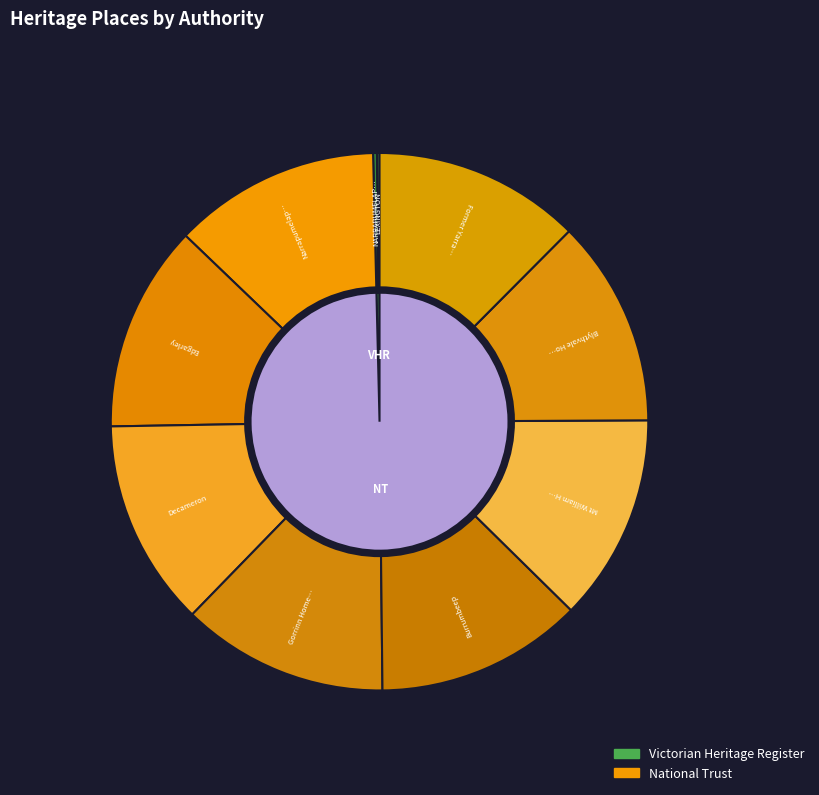

What is the smallest slice in the pie chart?

LEXINGTON